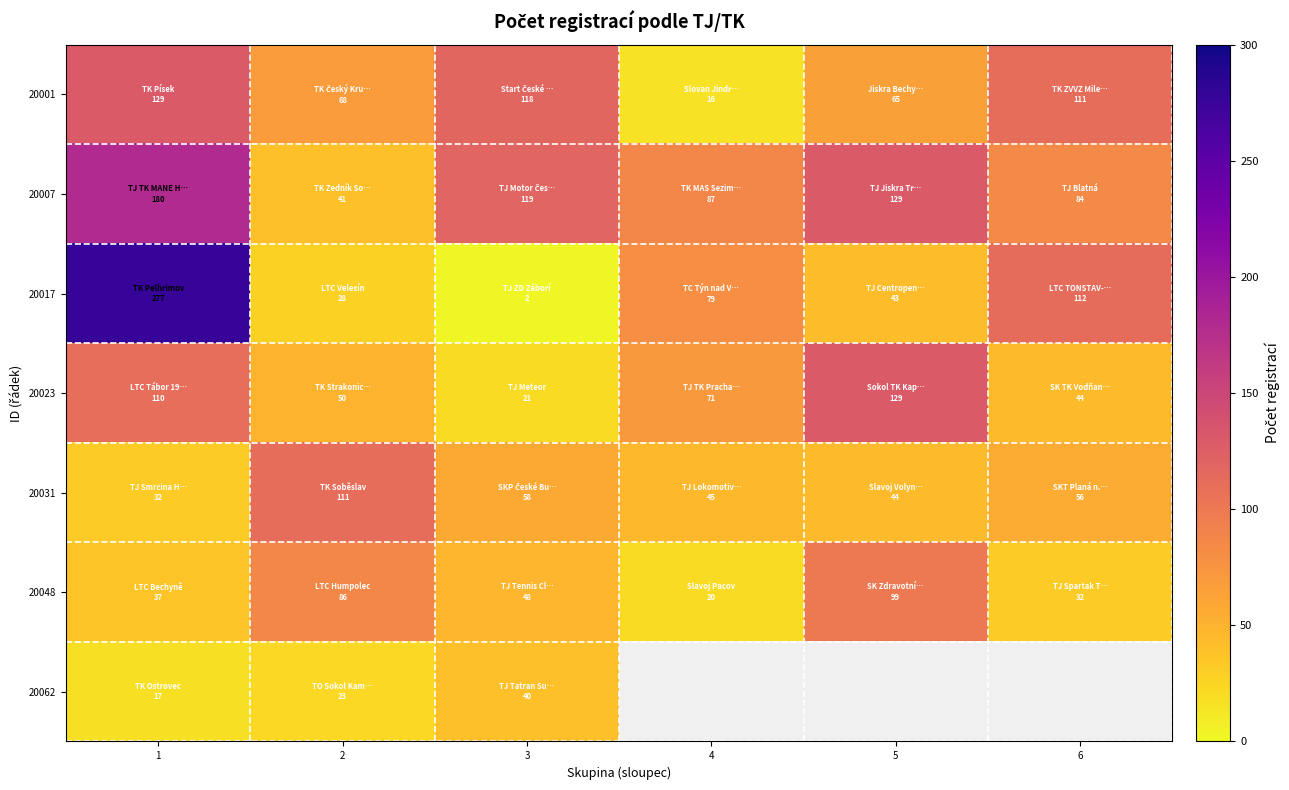

At which category is the sum across all series the highest?

1